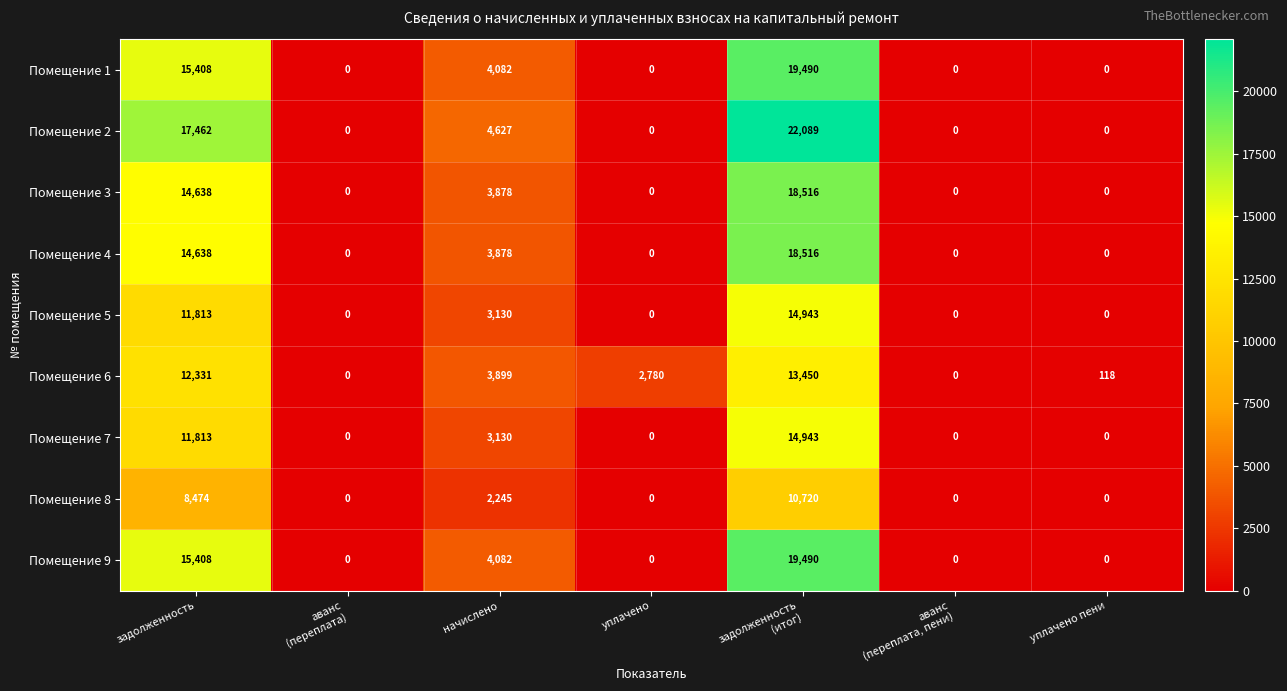

The value of Помещение 7 at задолженность is 11813. True or false?

True